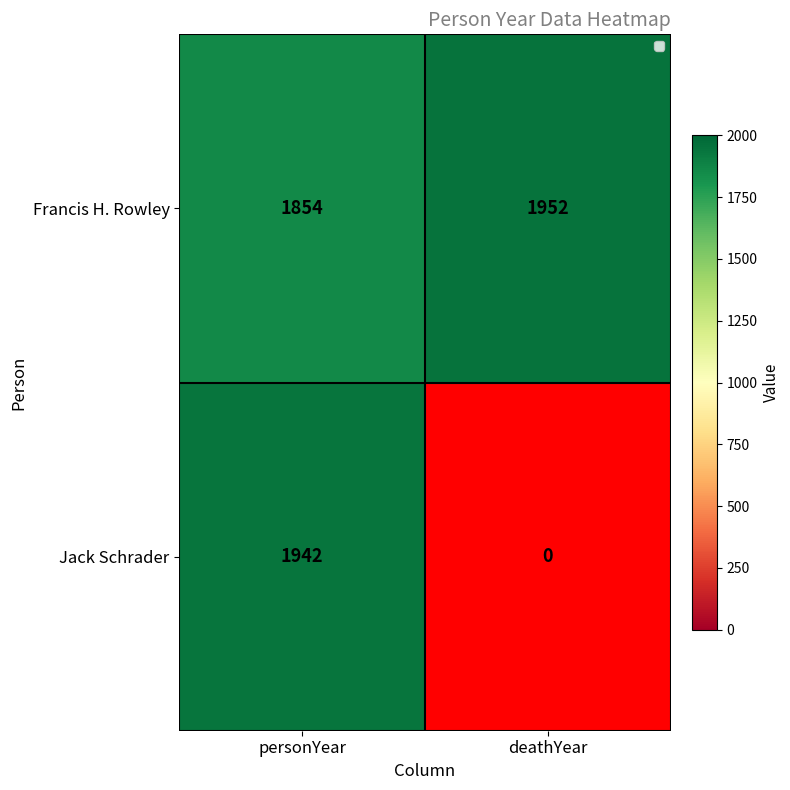

Rank the categories by Francis H. Rowley value from lowest to highest.

personYear, deathYear